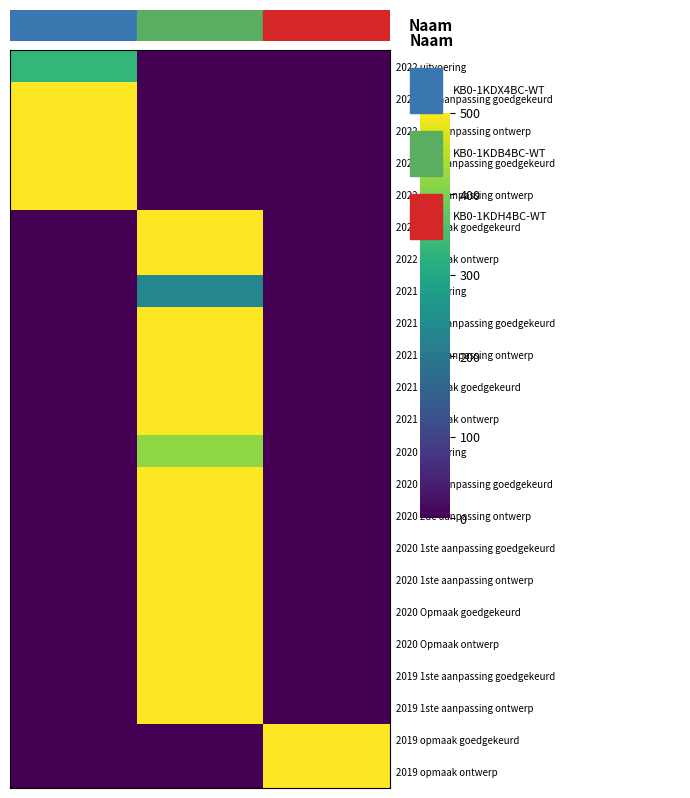

How many distinct data groups are displayed?

23